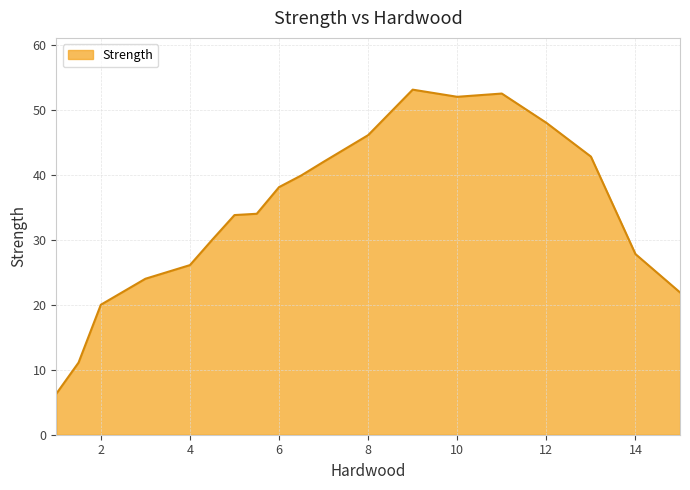

What is the greatest value displayed?

53.1